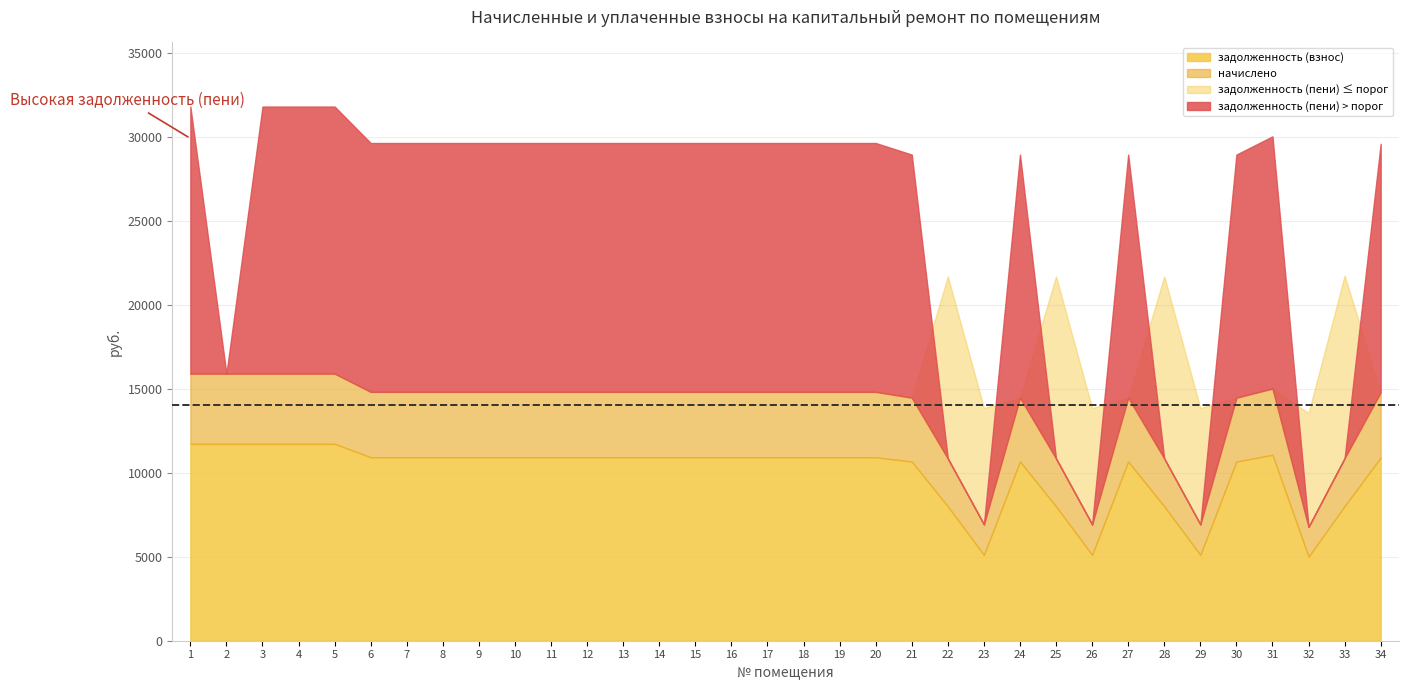

At which label is задолженность (пени) closest to 7946?

23